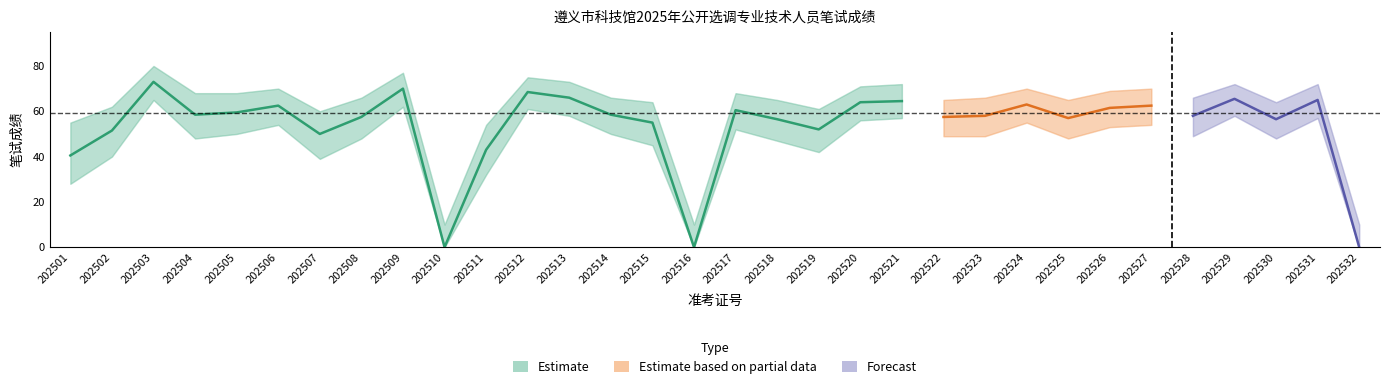

True or false: Estimate_lower and Estimate cross at least once.

False